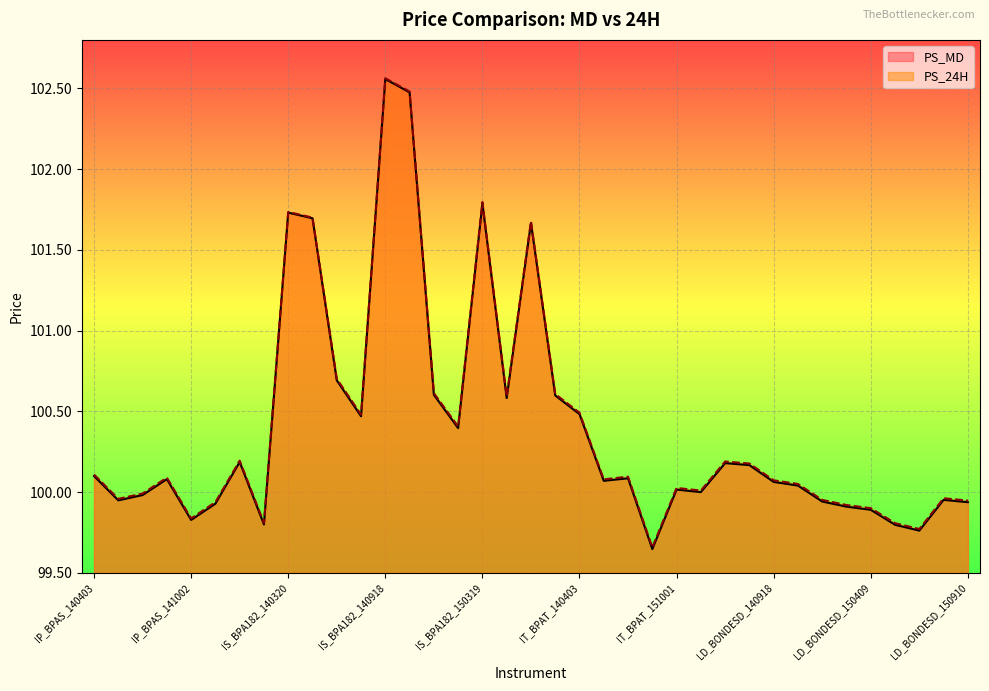

List the labels in order of PS_24H value, largest first.

IS_BPA182_140918, IS_BPA182_141002, IS_BPA182_150319, IS_BPA182_140320, IS_BPA182_140327, IS_BPA182_150917, IS_BPA182_140612, IS_BPA182_141211, IT_BPAT_140320, IS_BPA182_150611, IT_BPAT_140403, IS_BPA182_140626, IS_BPA182_141224, IP_BPAS_141231, LD_BONDESD_140522, LD_BONDESD_140717, IP_BPAS_140403, IT_BPAT_150702, IP_BPAS_140814, IT_BPAT_140515, LD_BONDESD_140918, LD_BONDESD_141113, IT_BPAT_151001, LD_BONDESD_140320, IP_BPAS_140703, LD_BONDESD_150813, IP_BPAS_140515, LD_BONDESD_150115, LD_BONDESD_150910, IP_BPAS_141113, LD_BONDESD_150312, LD_BONDESD_150409, IP_BPAS_141002, IP_BPAS_150212, LD_BONDESD_150514, LD_BONDESD_150709, IT_BPAT_150813